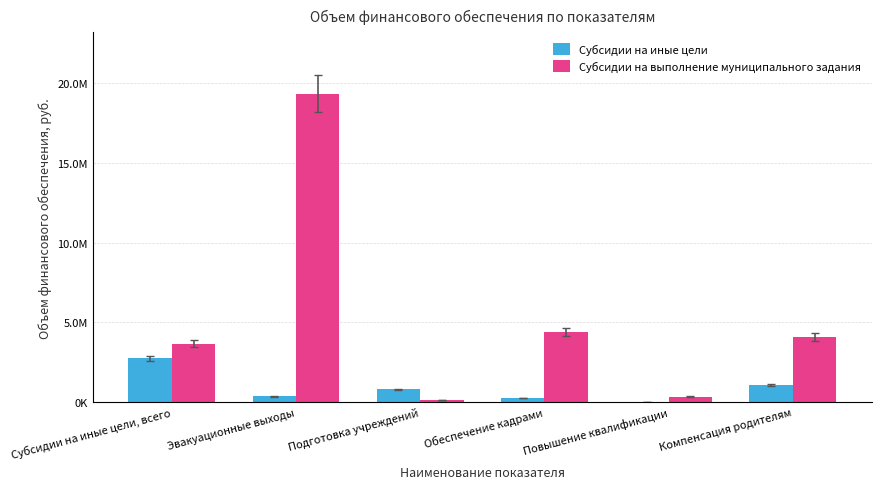

Are the bars horizontal?

No